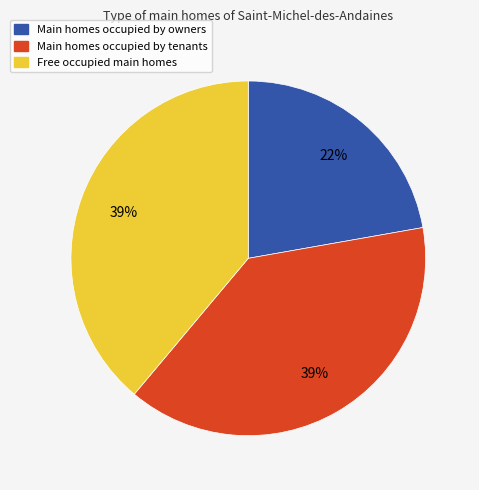

Is there any slice that represents more than half of the pie?

No